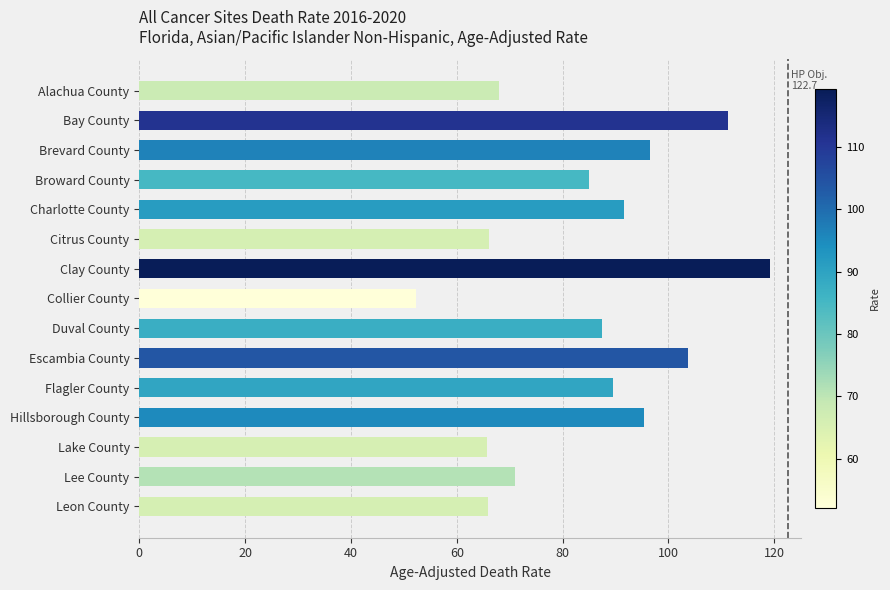

What value does the data have at Clay County?

119.2